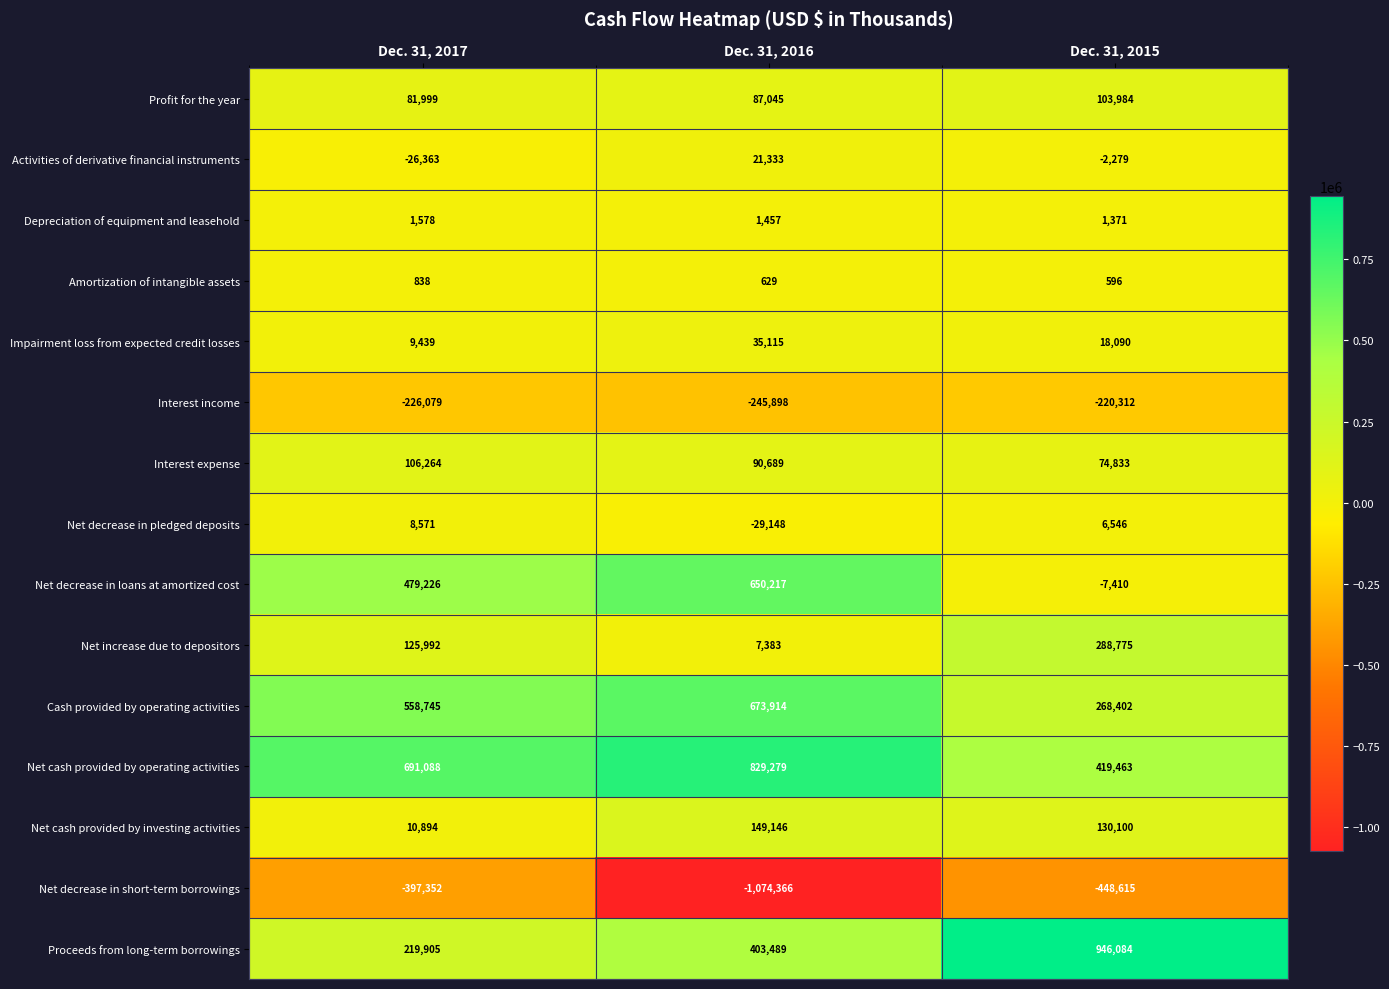

Which series has the largest total across all categories?

Net cash provided by operating activities